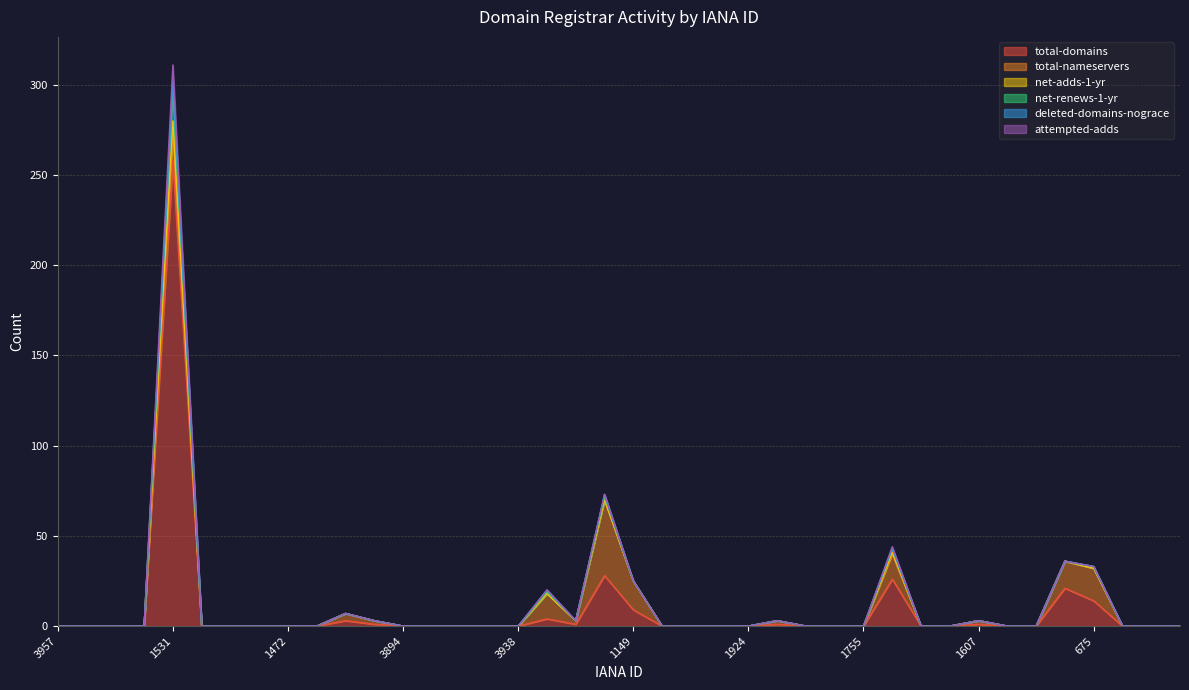

Does the chart have visible grid lines?

Yes